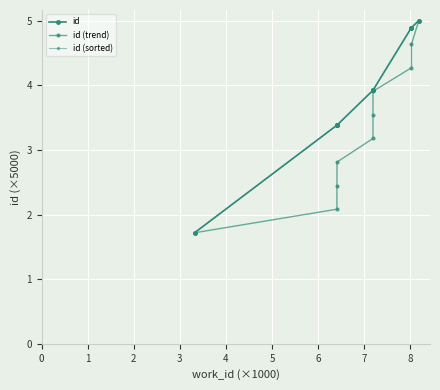

What is the maximum value for id (sorted)?

5.0